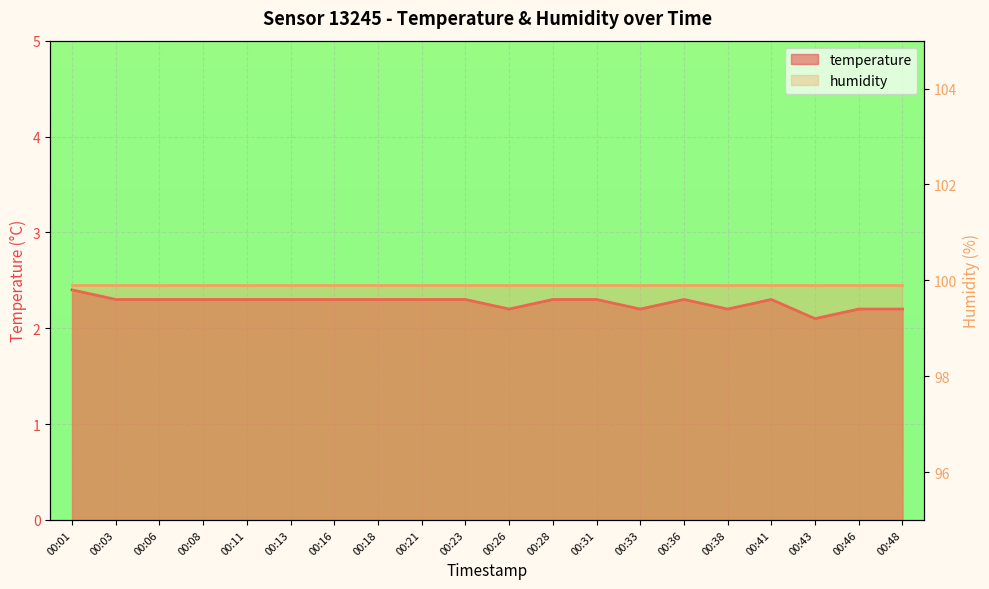

Reading left to right, extract all data points from this chart.

2.4	2.3	2.3	2.3	2.3	2.3	2.3	2.3	2.3	2.3	2.2	2.3	2.3	2.2	2.3	2.2	2.3	2.1	2.2	2.2